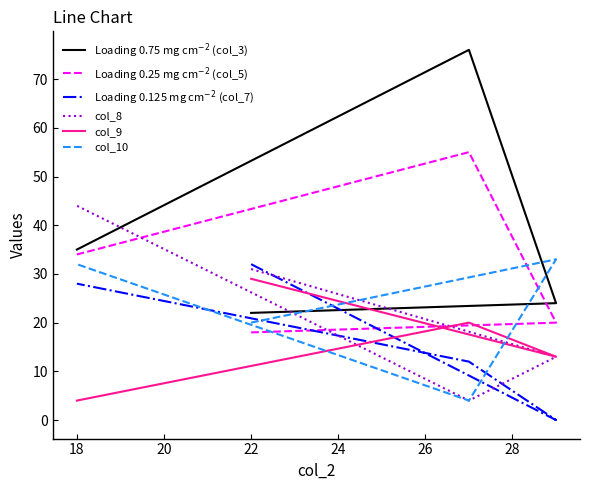

Where is the first local maximum for col_10?

18